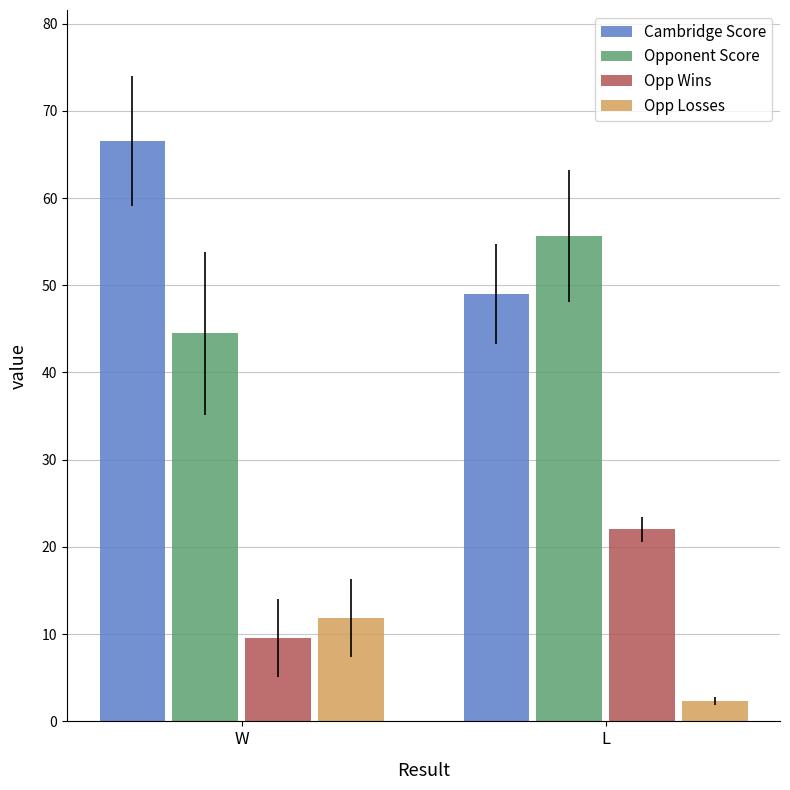

Reading left to right, what are all the values shown in this chart?

Cambridge Score: 66.5	49.0
Opponent Score: 44.5	55.7
Opp Wins: 9.5	22.0
Opp Losses: 11.9	2.3